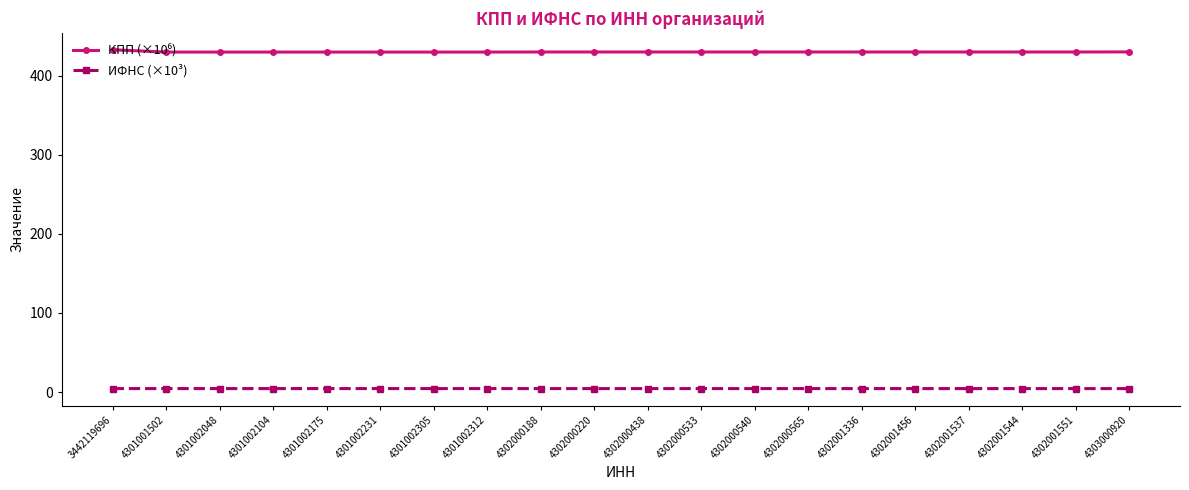

What is the sum of all ИФНС (×10³) values?

86.5